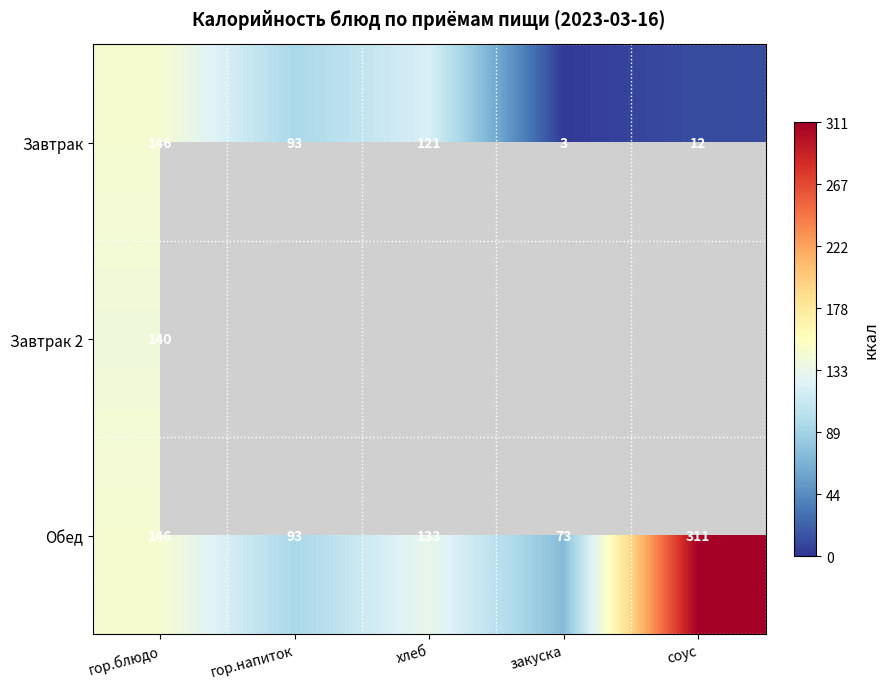

What is the lowest value of the Завтрак series?

3